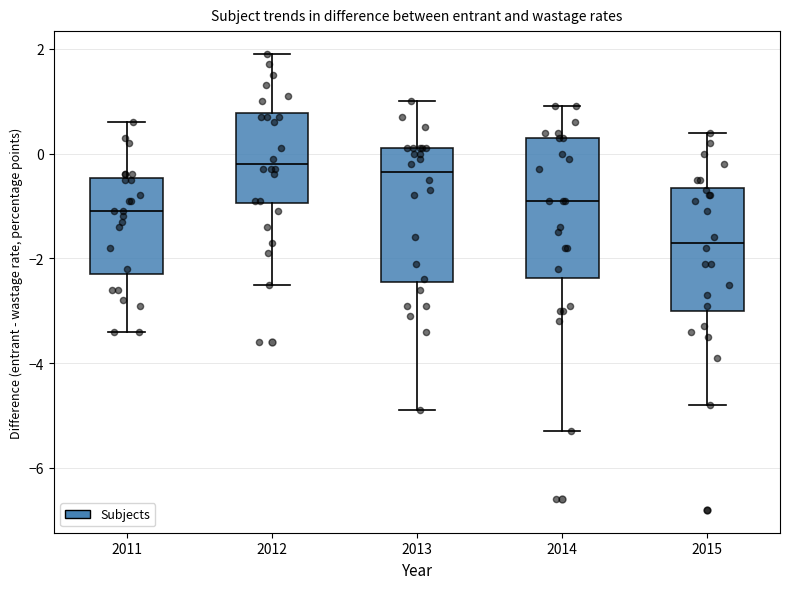

Reading left to right, transcribe this box plot: for each box, give where its median line is, the range the box spans, and where its two whiskers end, as read against the y-axis. The values are not printed on the chart, so give them approximately, as read against the axis.

2011: median -1.0, box -2.2 to -0.4, whiskers -3.4 to 0.6
2012: median -0.2, box -1.0 to 0.8, whiskers -2.4 to 2.0
2013: median -0.4, box -2.4 to 0.2, whiskers -4.8 to 1.0
2014: median -0.8, box -2.4 to 0.4, whiskers -5.2 to 1.0
2015: median -1.6, box -3.0 to -0.6, whiskers -4.8 to 0.4